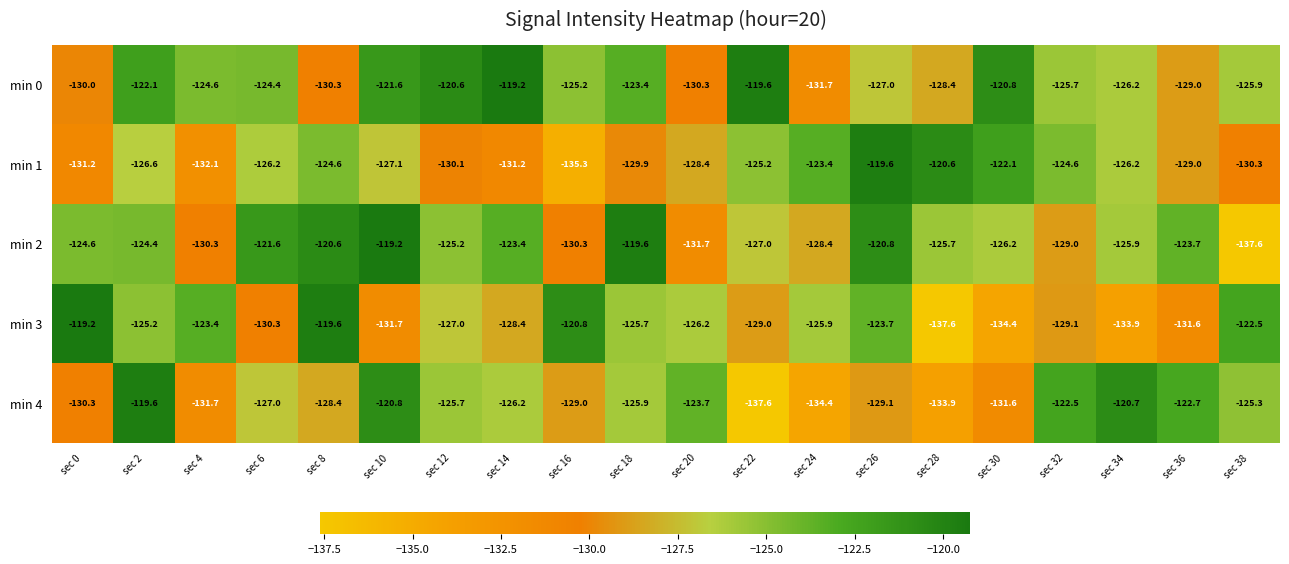

What is the difference between the maximum and minimum values in the min 4 series?

18.0